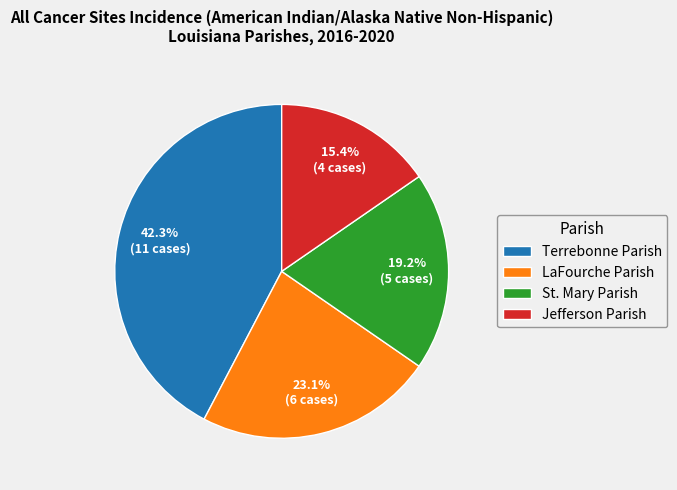

What percentage is the Jefferson Parish slice, to the nearest percent?

15%